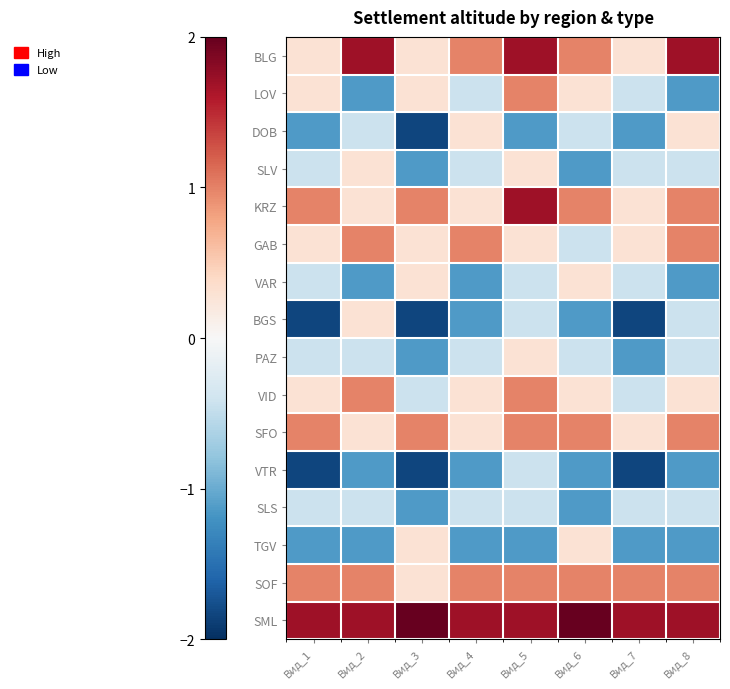

List the series in order of their peak value, lowest first.

VTR, SLS, DOB, SLV, VAR, BGS, PAZ, TGV, LOV, GAB, VID, SFO, SOF, BLG, KRZ, SML